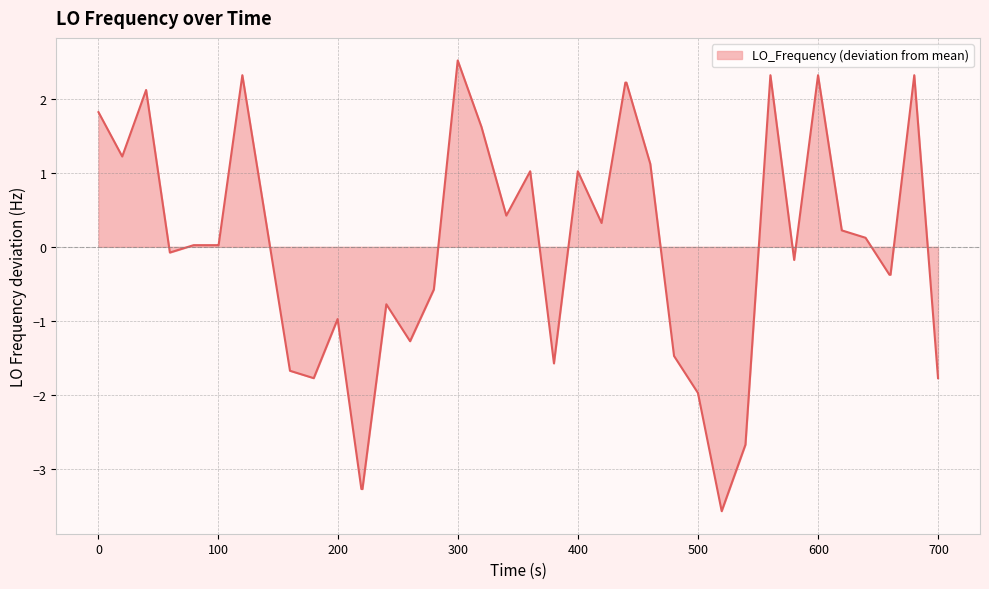

What is the maximum value shown in the chart?

2.5